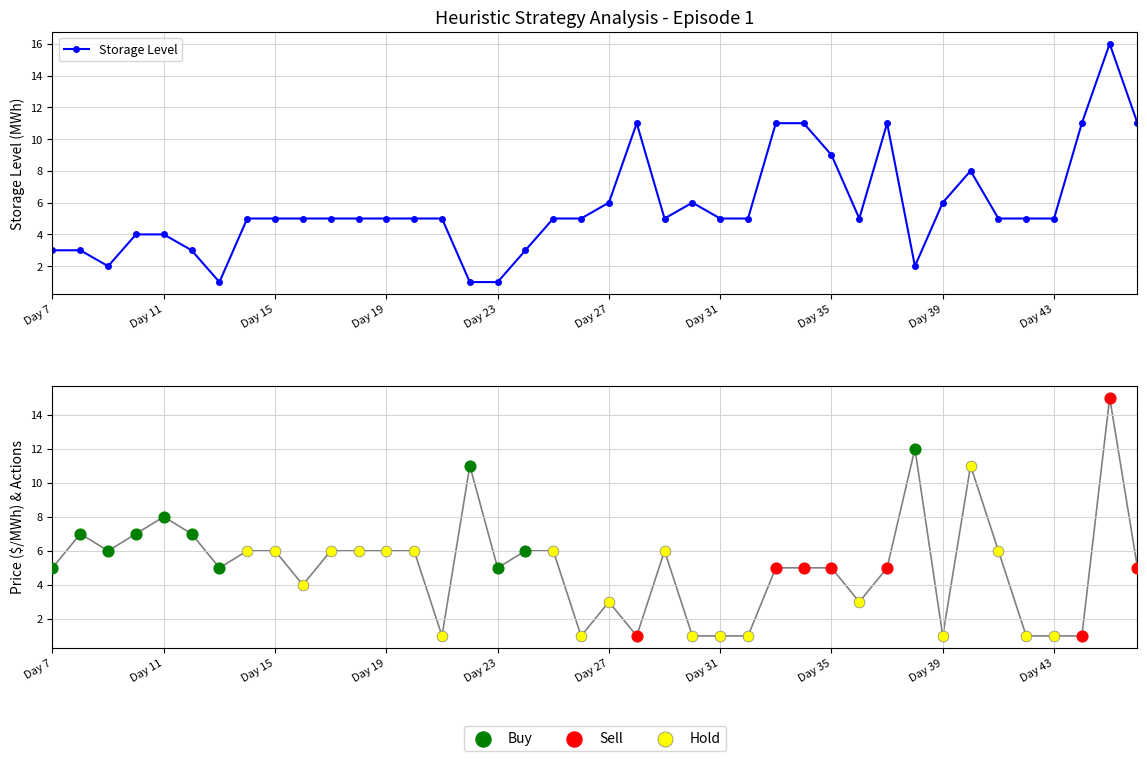

Which series reaches the maximum Y coordinate?

C1